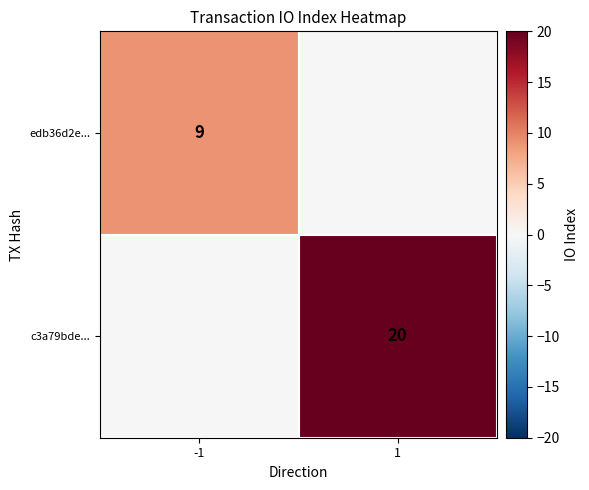

The edb36d2e... series shows 9 at -1. True or false?

True